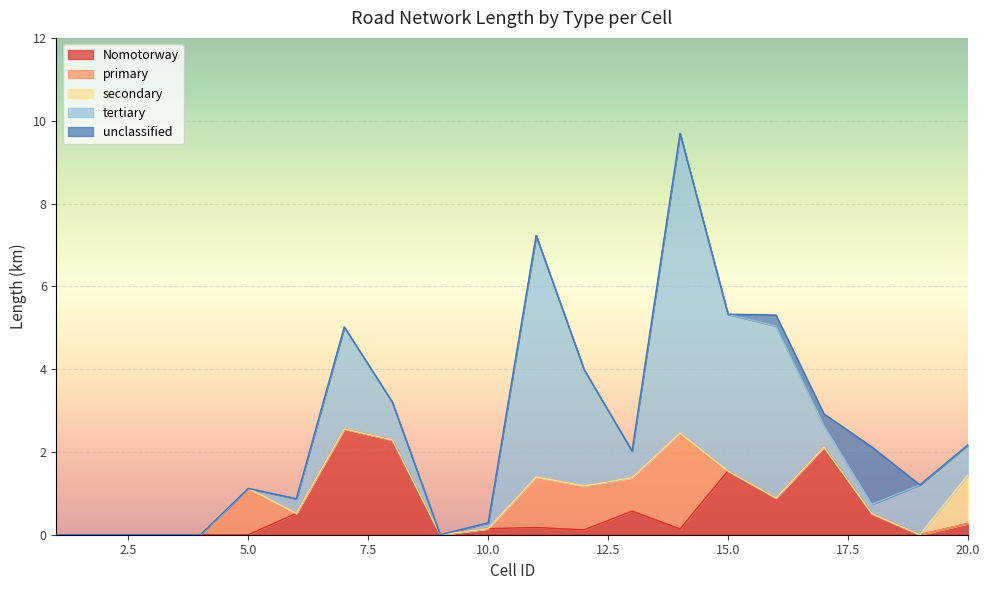

Is the value of unclassified at 2 greater than the value of tertiary at 17?

No